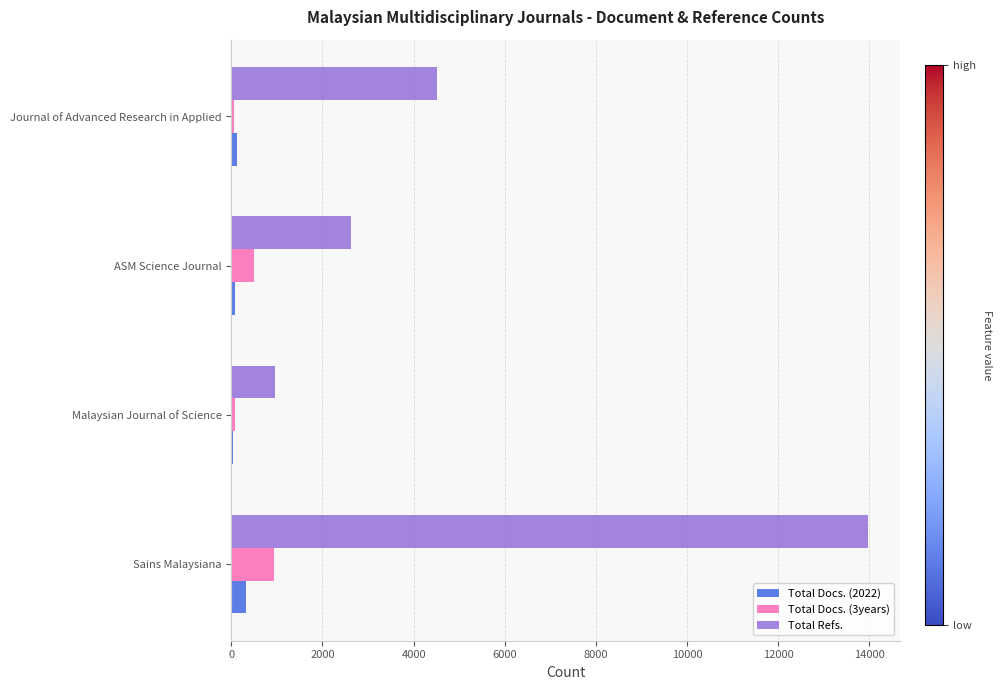

True or false: Total Refs. has a value of 1436 at ASM Science Journal.

False